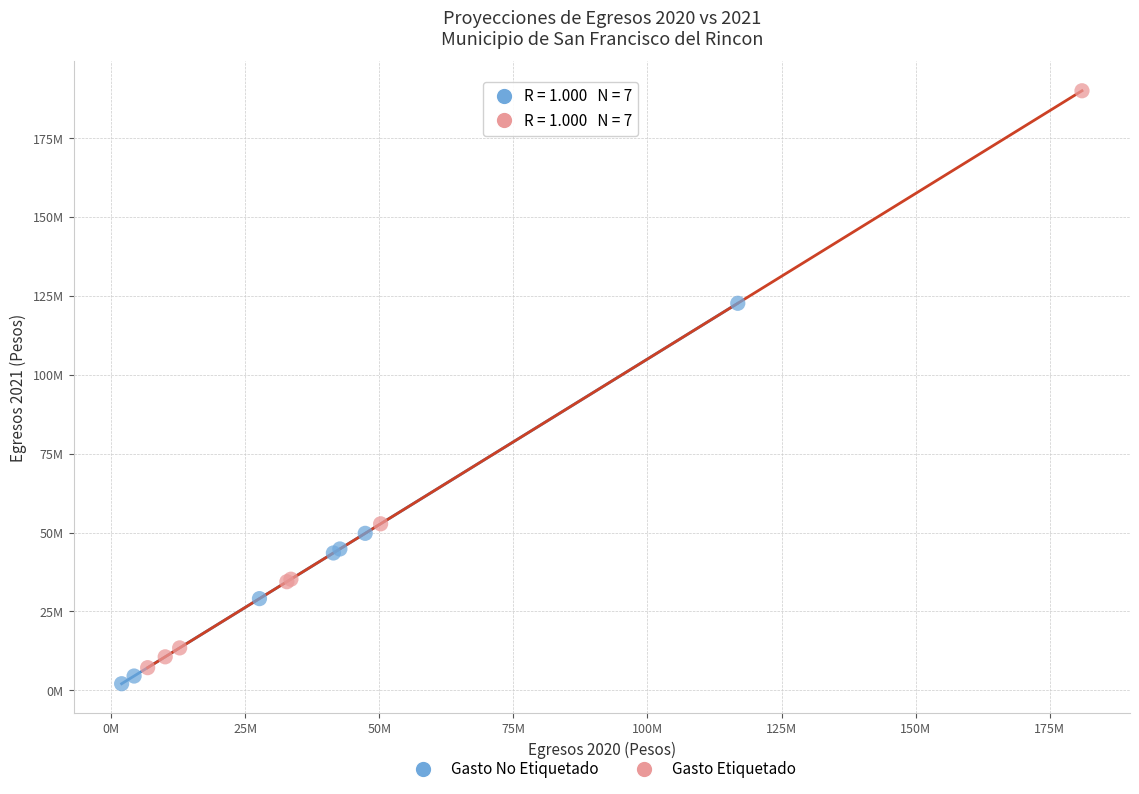

Which series has the largest Y range (max minus min)?

Gasto Etiquetado